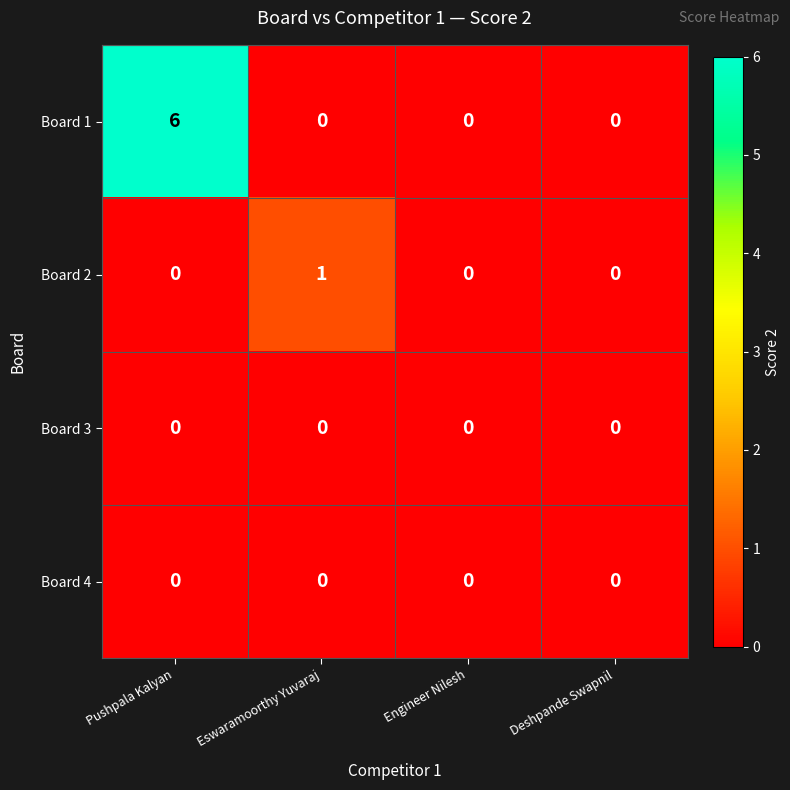

Which series has the widest spread of values?

Board 1